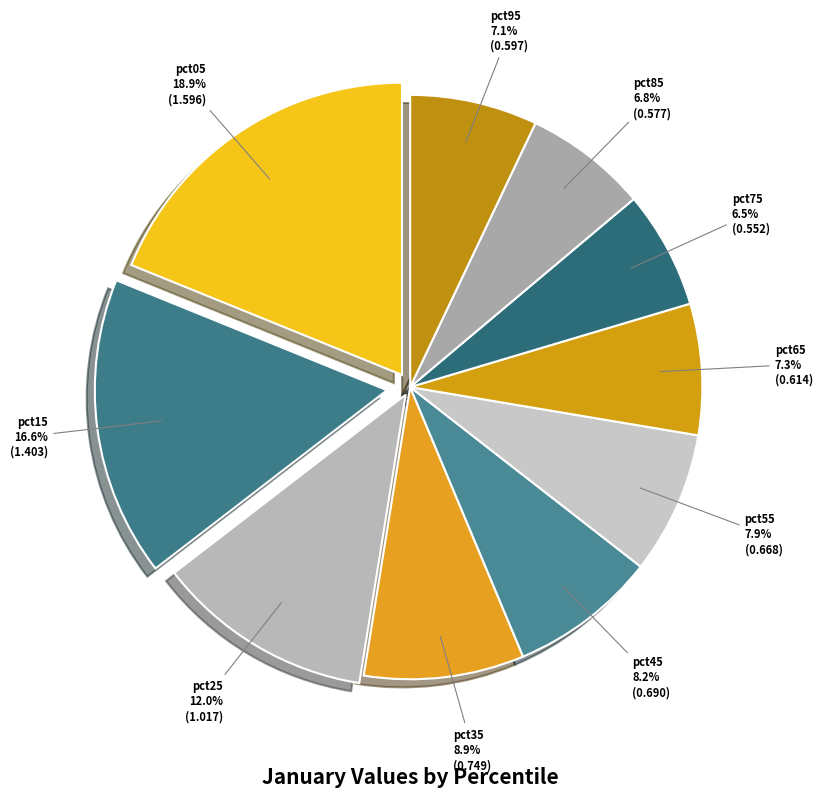

Between pct15 and pct35, which is larger?

pct15